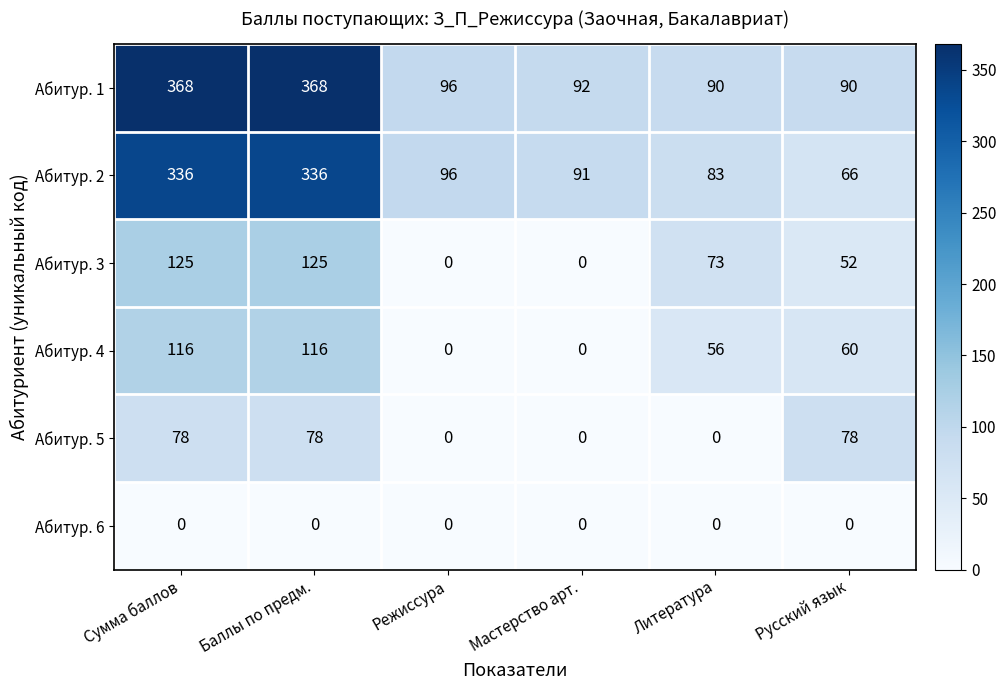

Which series has the largest total across all categories?

Абитур. 1